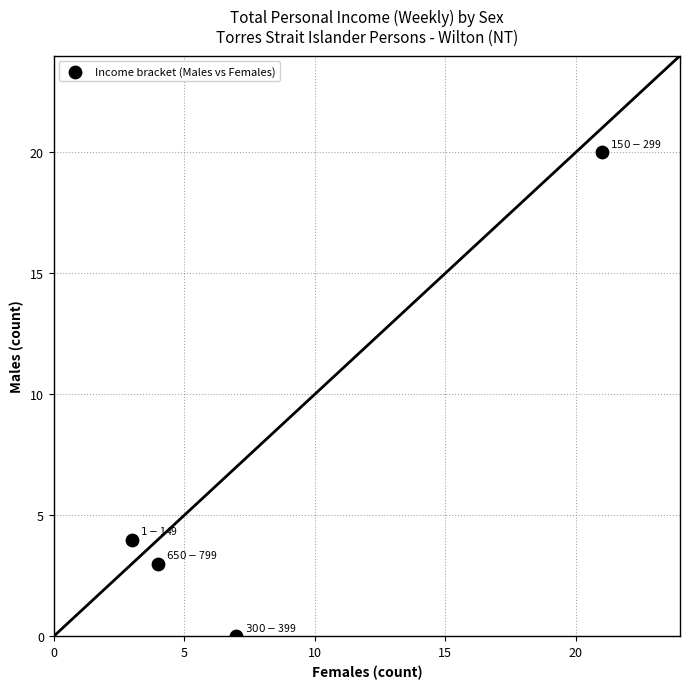

What is the average X value?

9